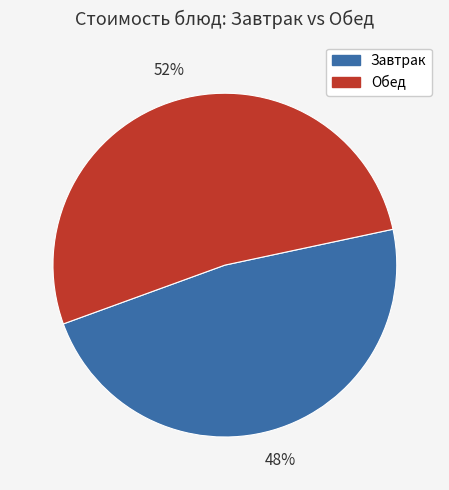

Count the number of slices in the pie.

2